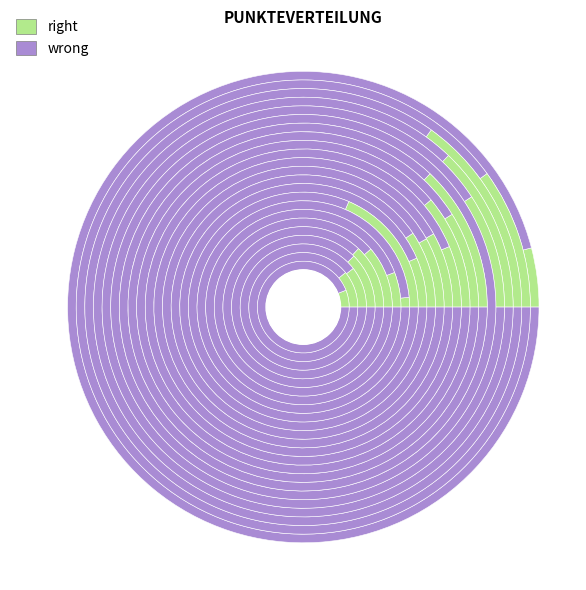

Is 10 the majority of the pie?

No